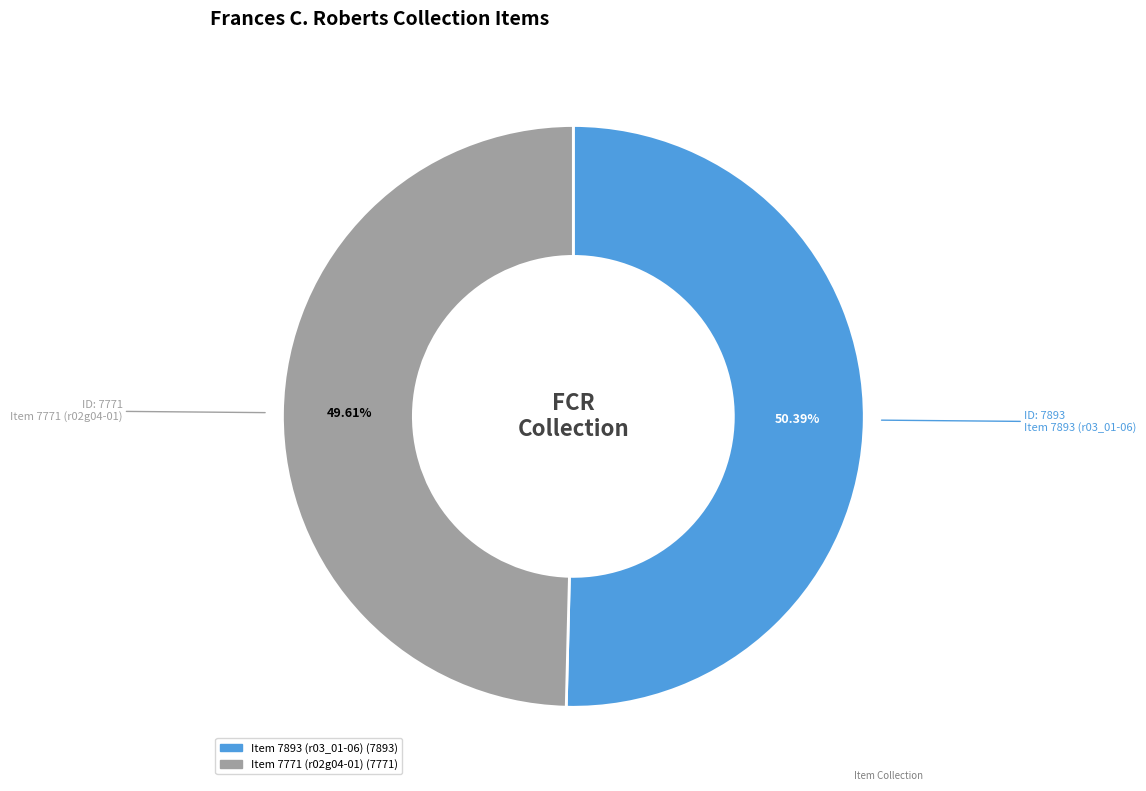

Which category has the smallest portion of the pie?

Item 7771 (r02g04-01)